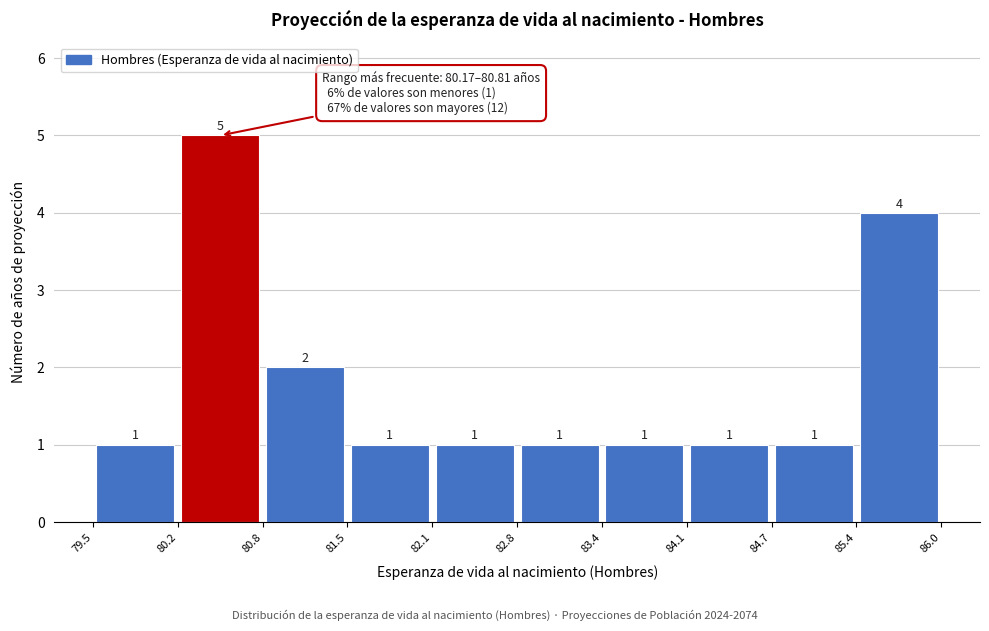

How tall is the bar that spans 84.7 to 85.4 on the x-axis?

1